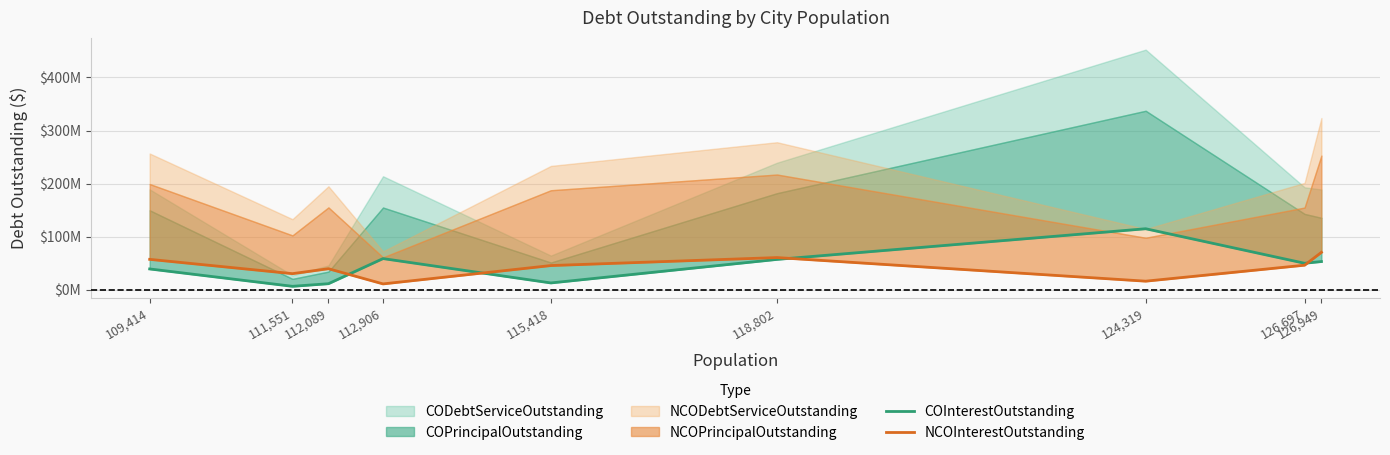

At how many categories does at least one series exceed 111182855?

1